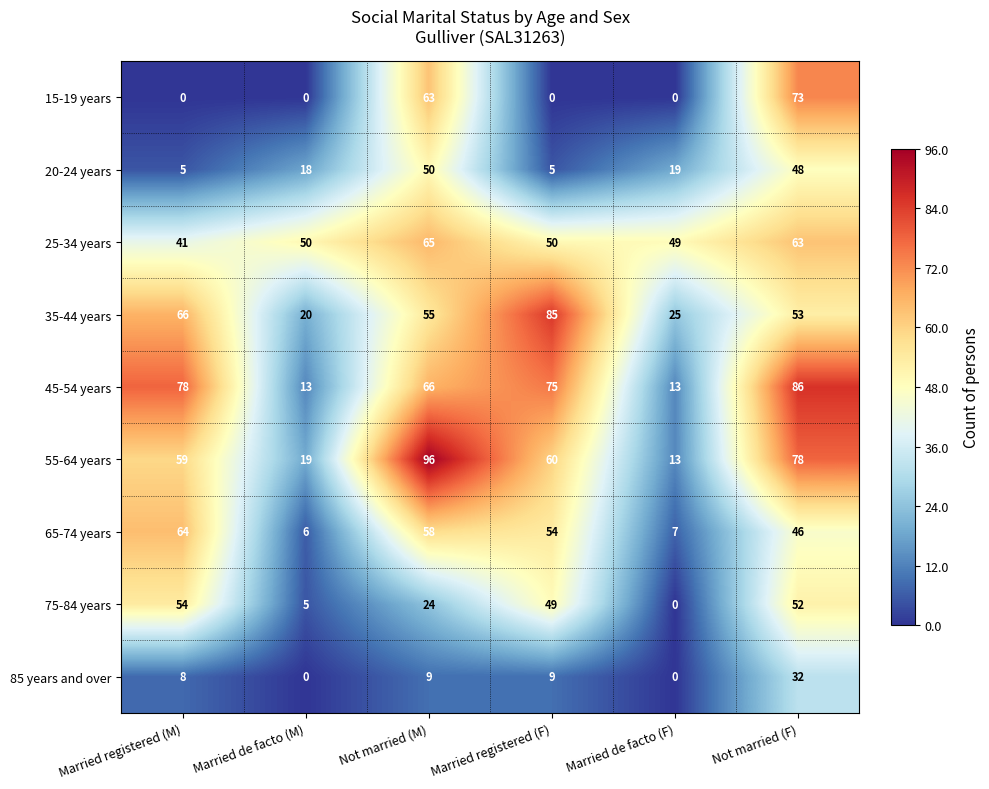

What is the total value across all series at Not married (F)?

531